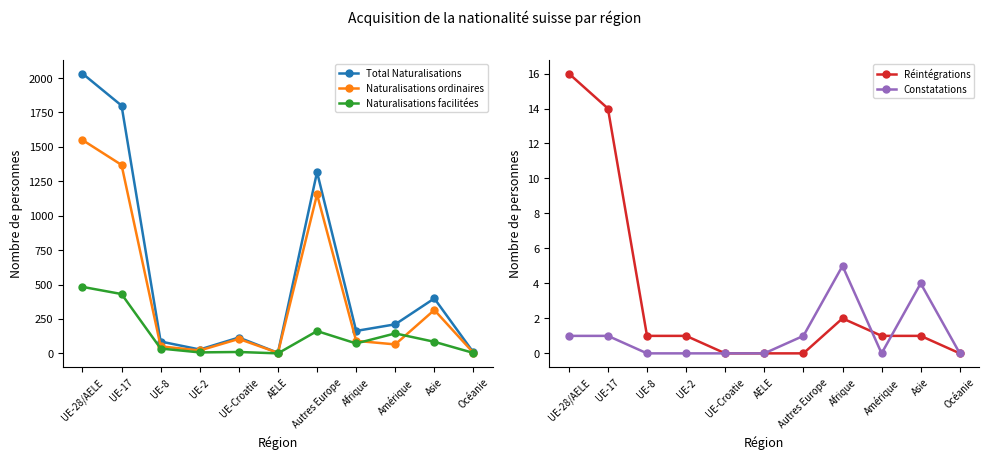

Where is the first local minimum for Naturalisations ordinaires?

UE-2